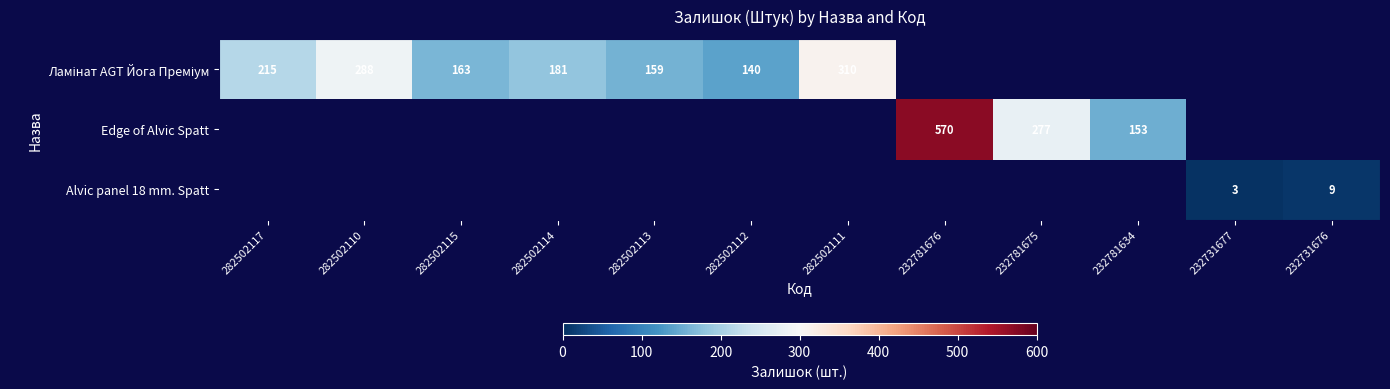

Between 282502113 and 282502115, which is larger?

282502115